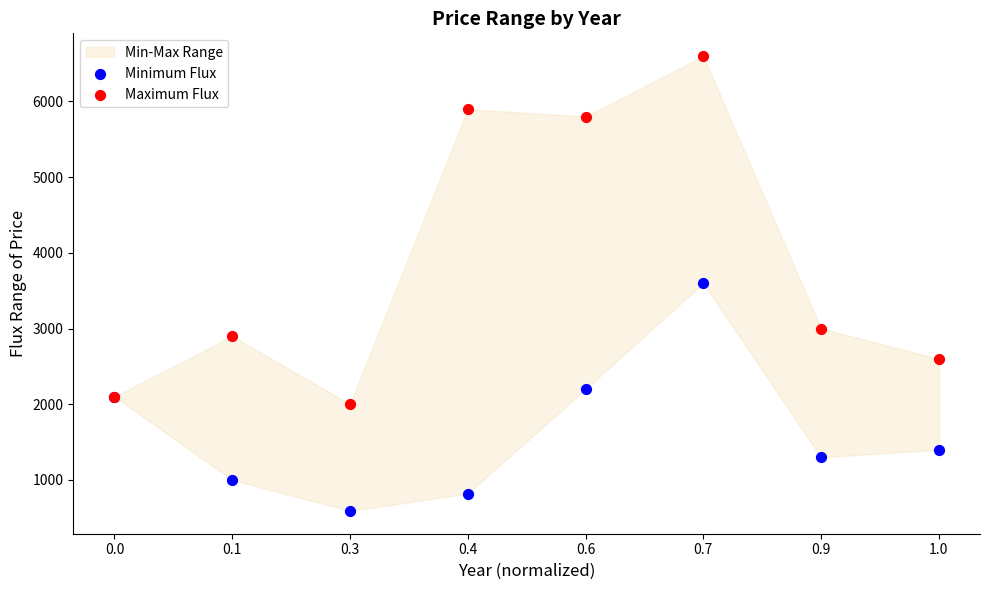

Which series reaches the maximum Y coordinate?

Maximum Flux